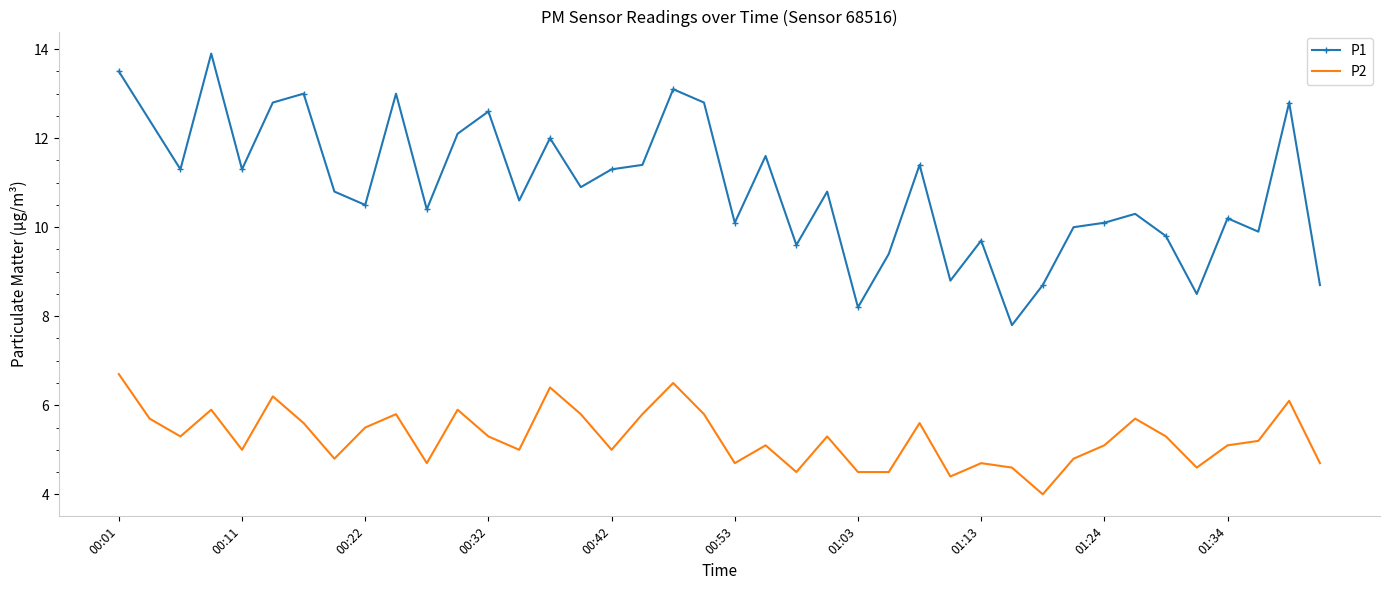

True or false: P2 and P1 cross at least once.

False